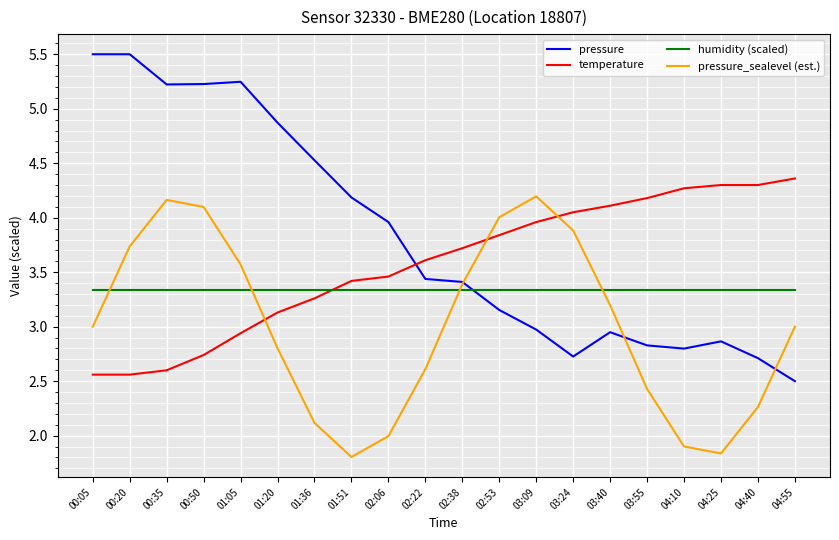

What is the smallest value displayed?

1.8